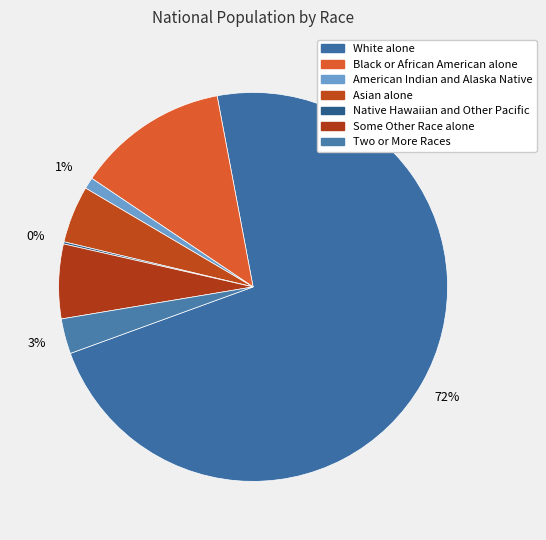

Approximately how many times larger is the value at Native Hawaiian and Other Pacific compared to American Indian and Alaska Native?

0.2